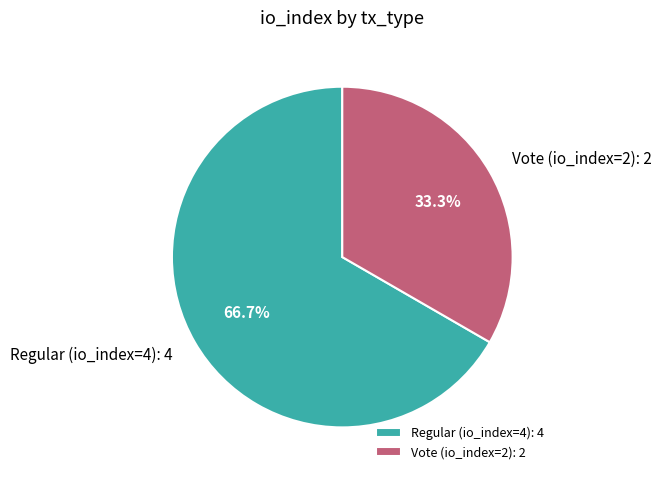

To the nearest percent, what portion does Vote (io_index=2) represent?

33%